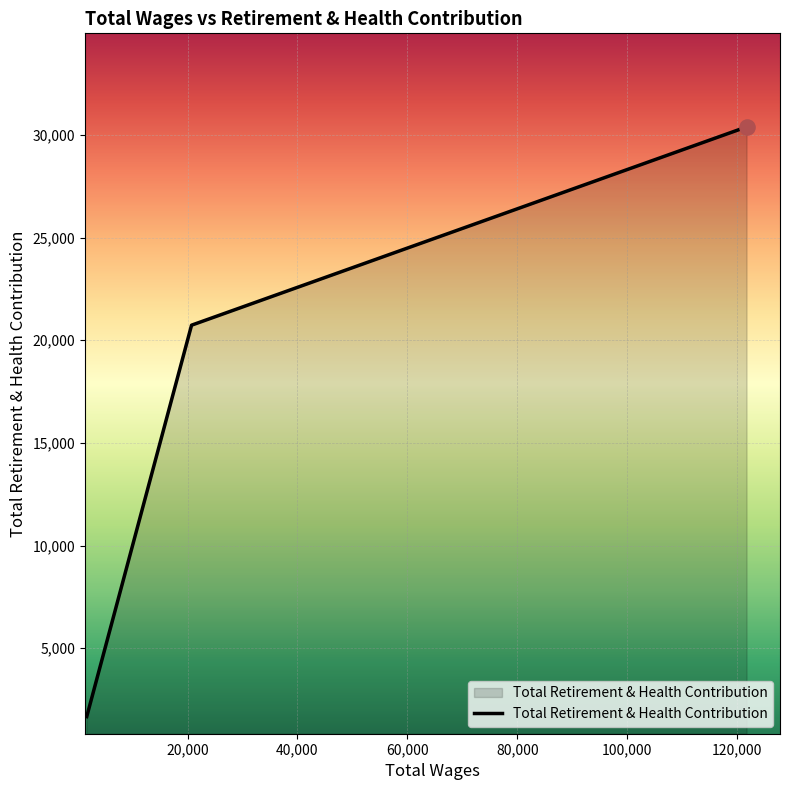

What is the maximum value shown in the chart?

30390